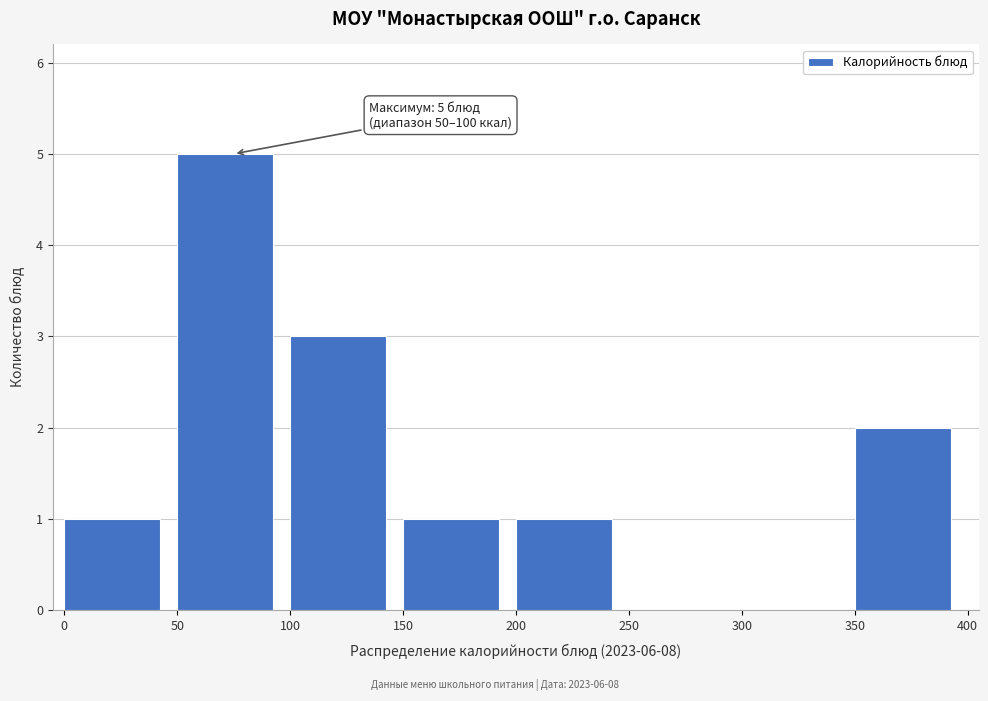

Which range on the x-axis has the tallest bar?

50 to 100